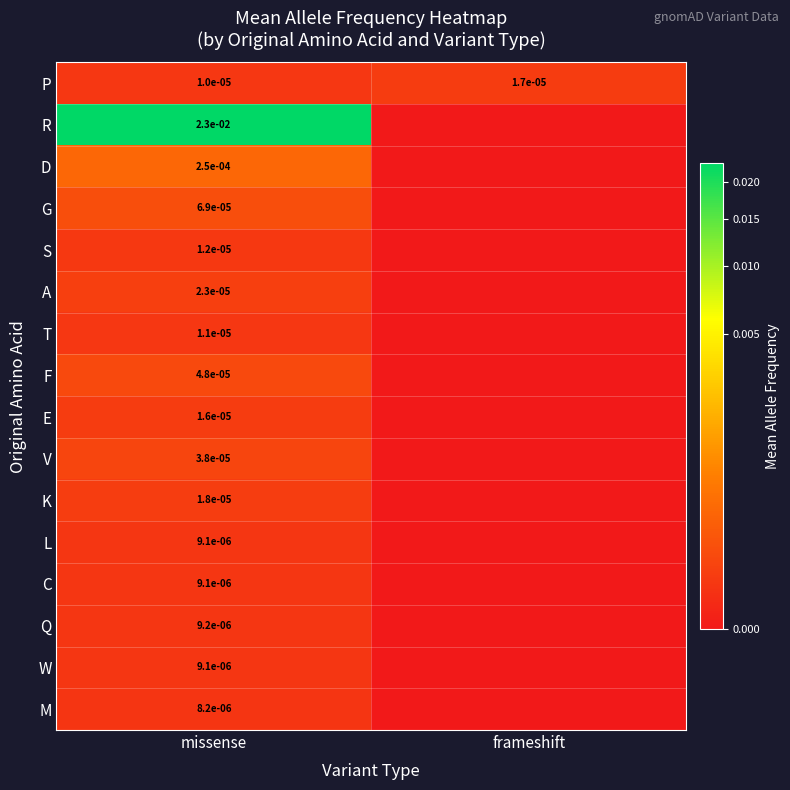

Is it true that T equals 0.0 at missense?

True